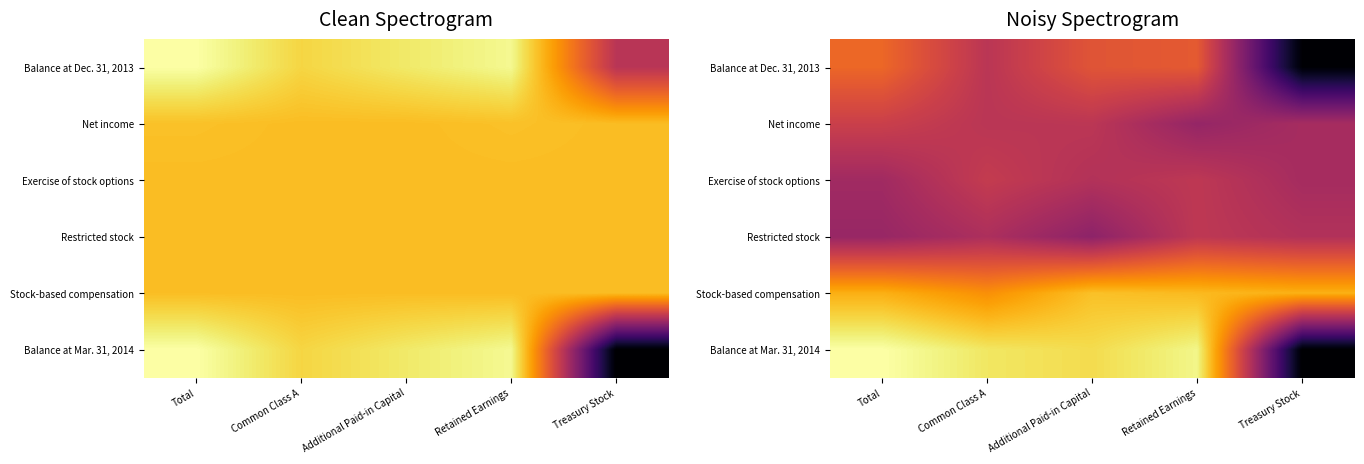

Which label corresponds to the largest value in the chart?

Total